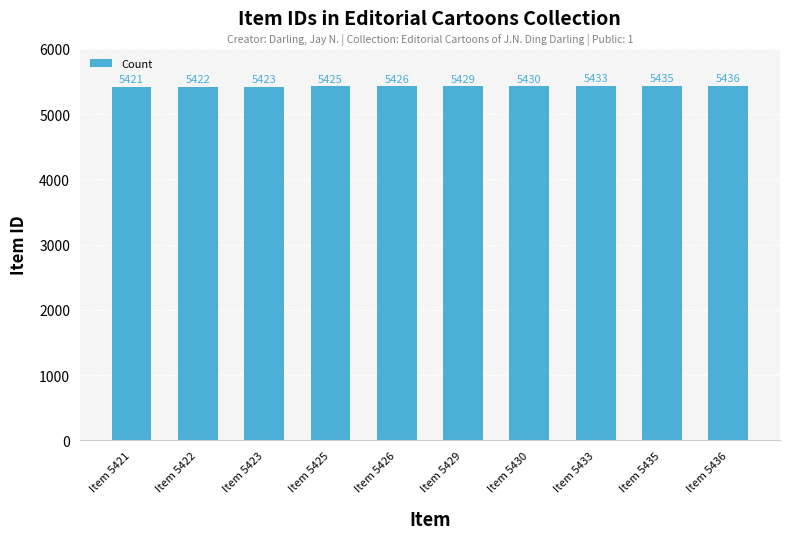

Reading right to left, what are all the values shown in this chart?

Item 5436=5436	Item 5435=5435	Item 5433=5433	Item 5430=5430	Item 5429=5429	Item 5426=5426	Item 5425=5425	Item 5423=5423	Item 5422=5422	Item 5421=5421